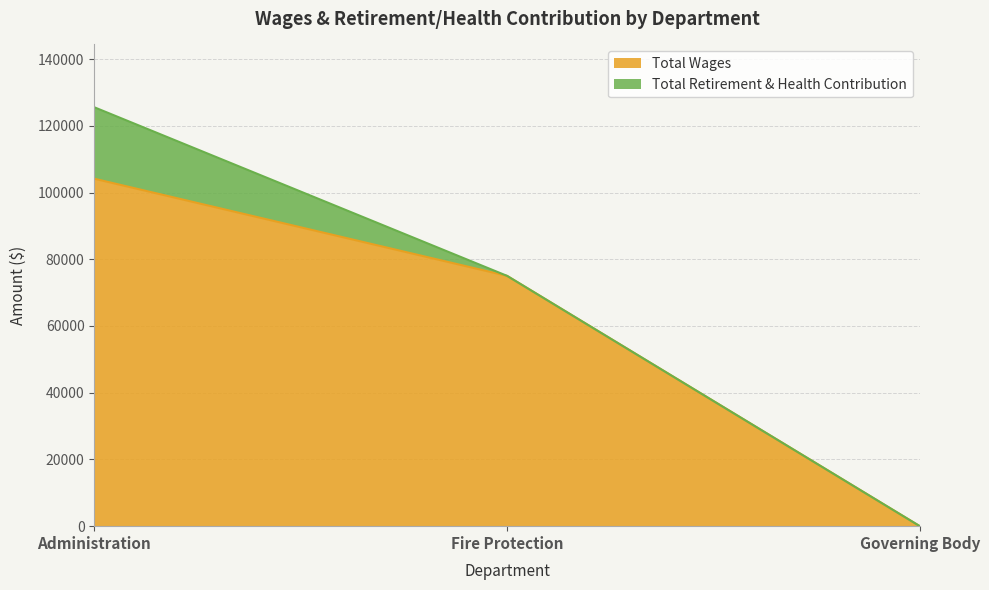

Does the chart have visible grid lines?

Yes